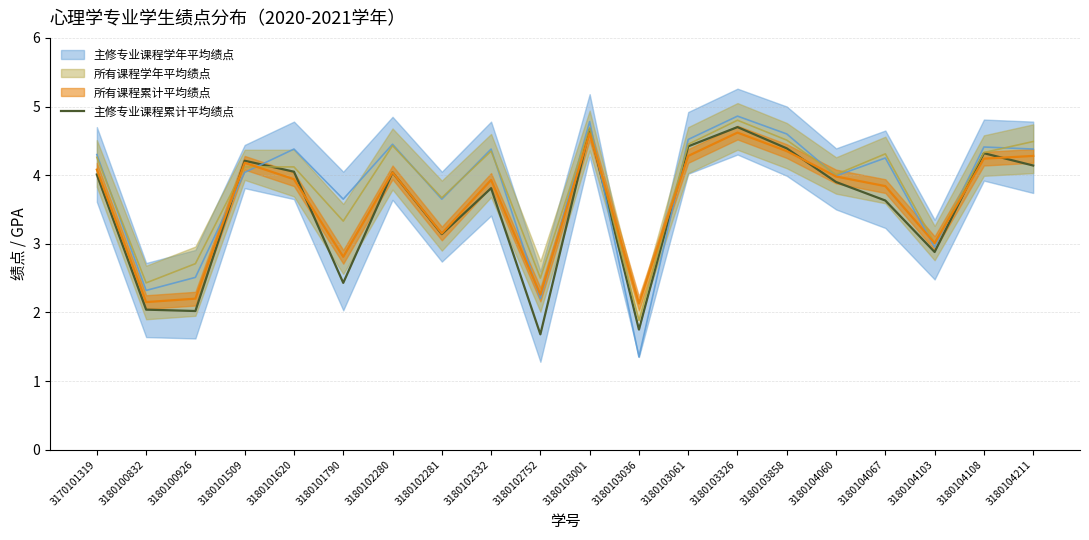

How many data points are above 4?

10